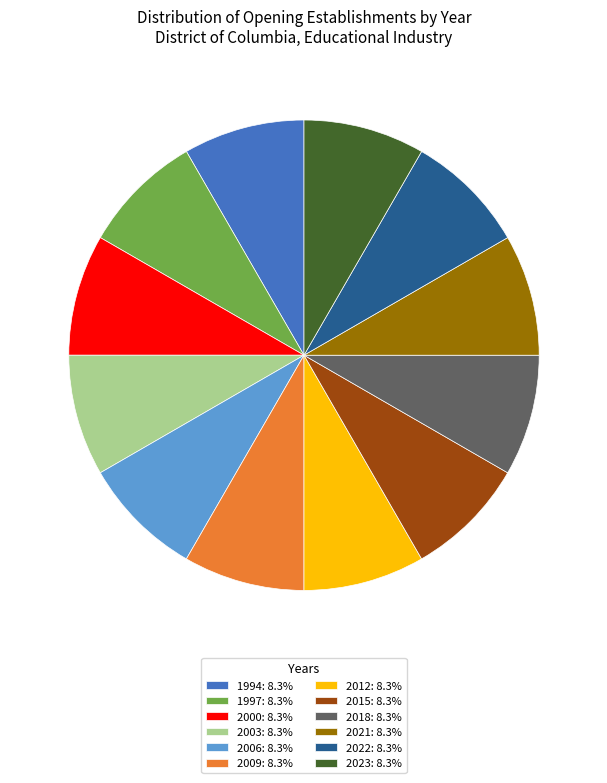

What is the ratio of the value at 1997: 8.3% to the value at 1994: 8.3%?

1.0